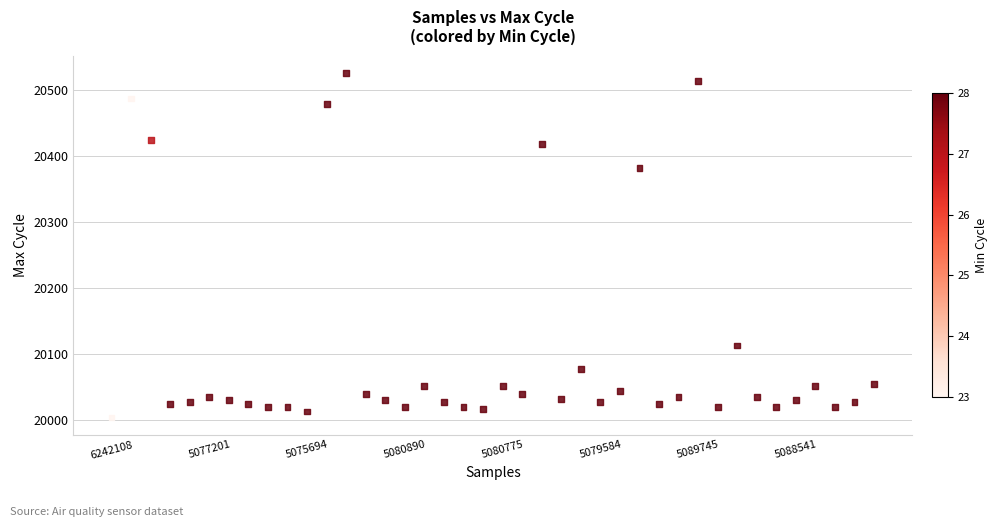

What is the range of Y values (max minus min)?

522